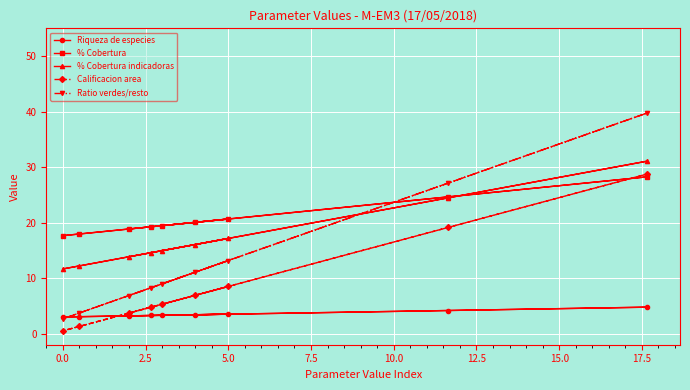

Which series has the widest spread of values?

Ratio verdes/resto